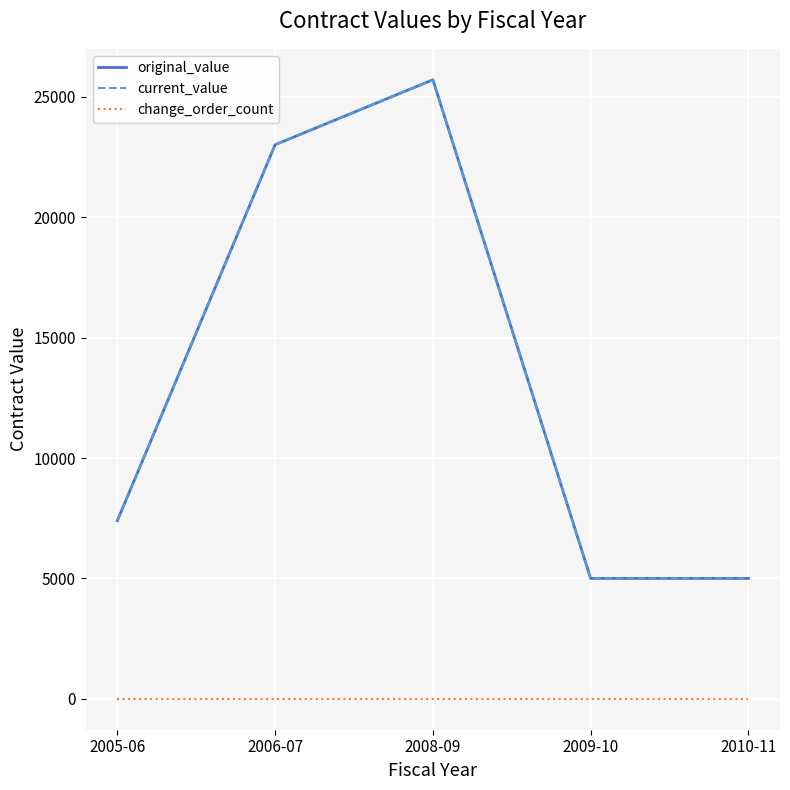

Is this an area chart (filled region under the line)?

No